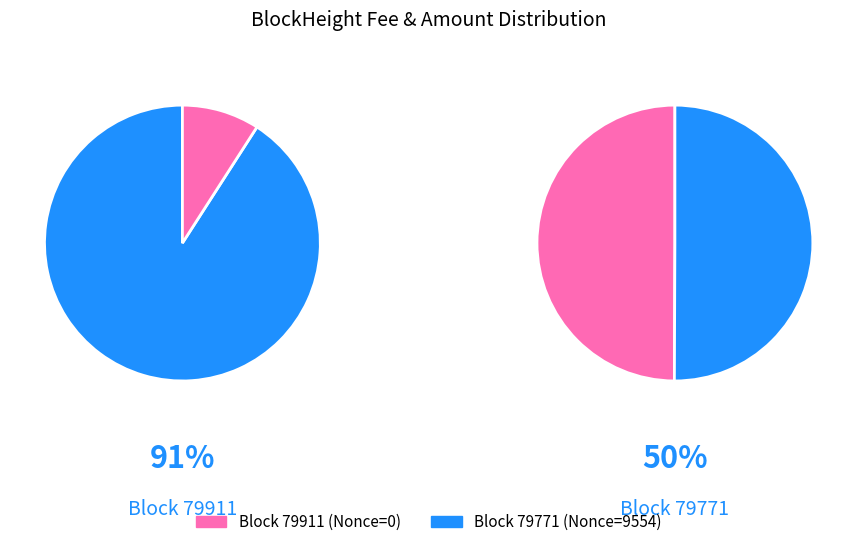

What percentage do 79771 and 79911 together represent?

100.0%